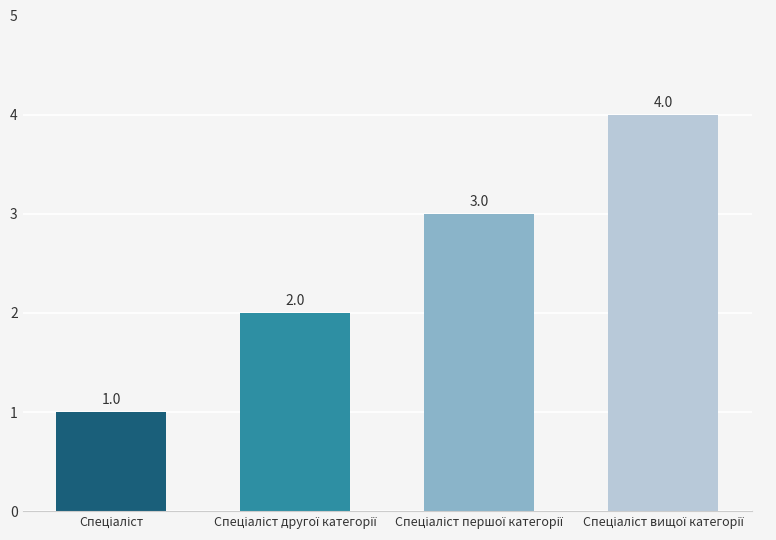

How many bars are there in total?

4